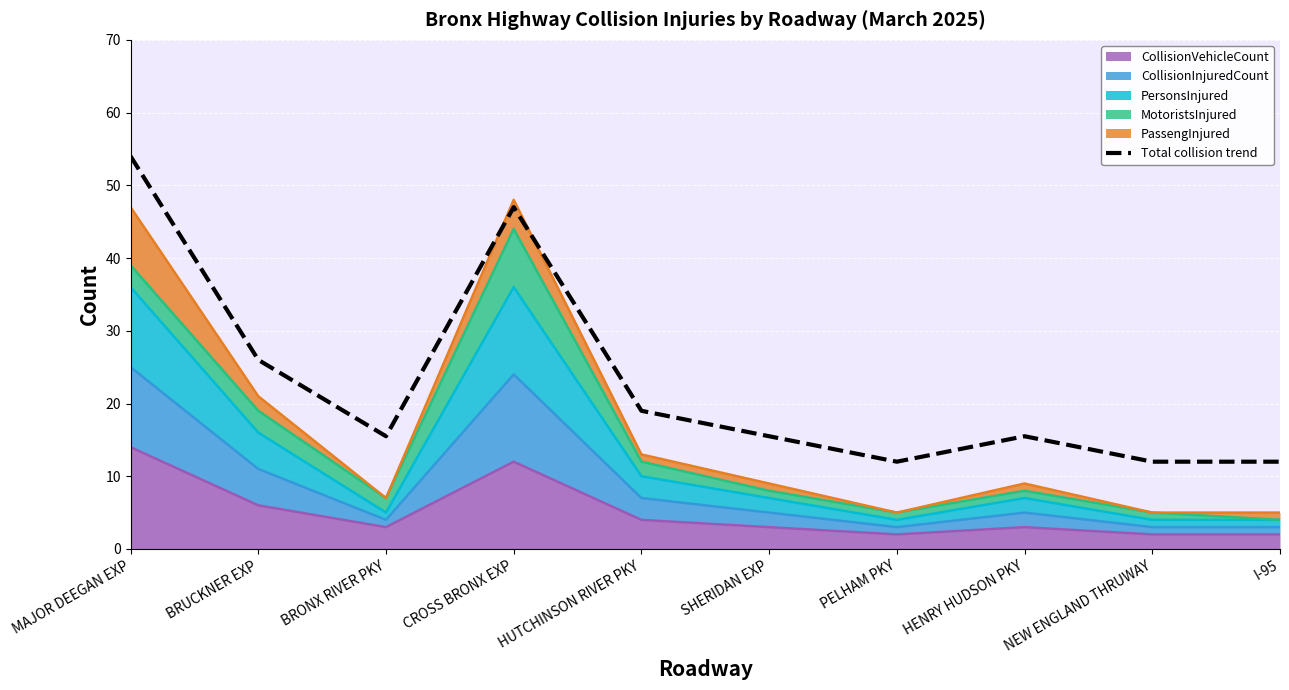

Rank the categories by value from lowest to highest.

PELHAM PKY, NEW ENGLAND THRUWAY, I-95, BRONX RIVER PKY, SHERIDAN EXP, HENRY HUDSON PKY, HUTCHINSON RIVER PKY, BRUCKNER EXP, CROSS BRONX EXP, MAJOR DEEGAN EXP